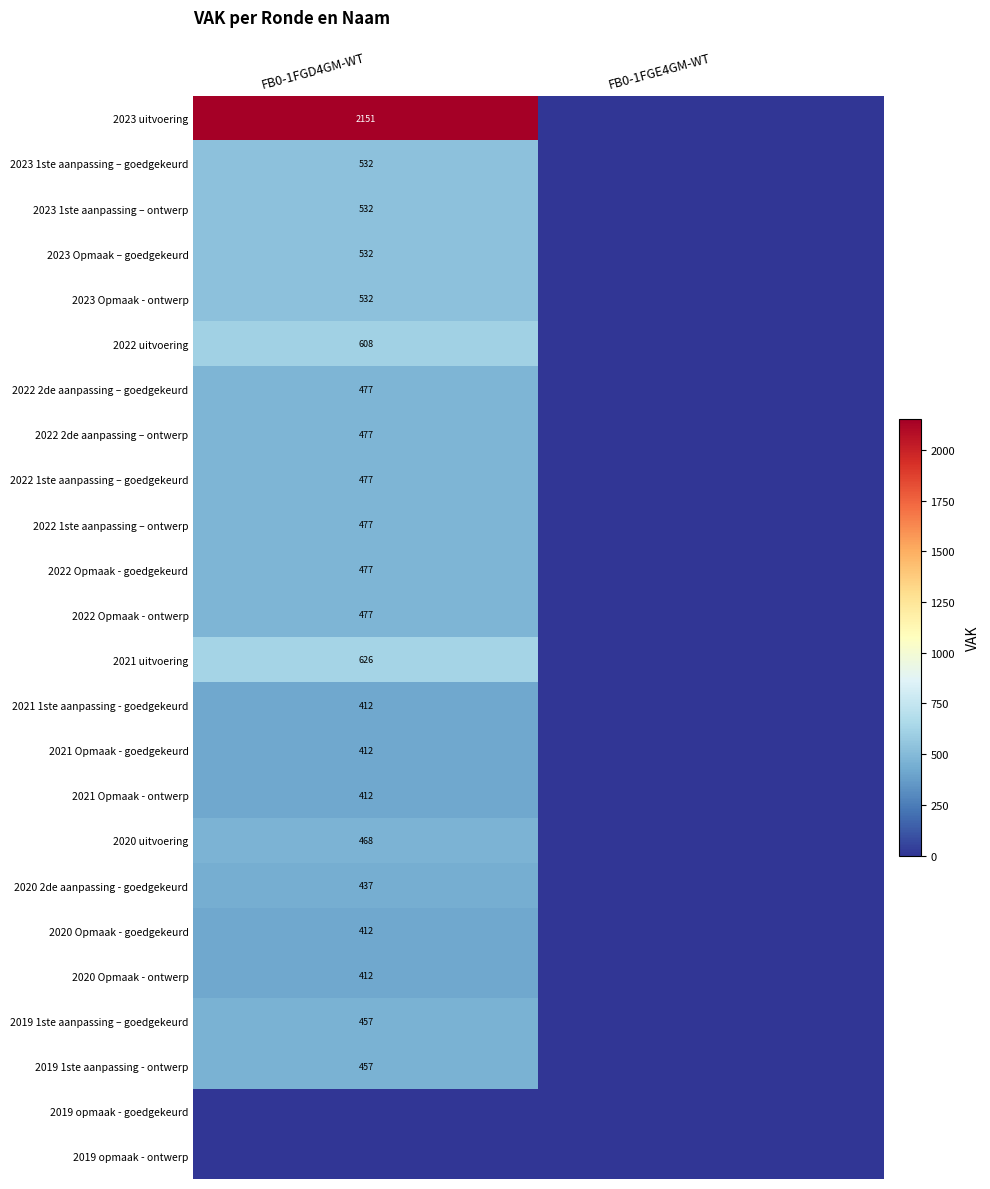

Is it true that 2020 Opmaak - ontwerp equals 192 at FB0-1FGD4GM-WT?

False